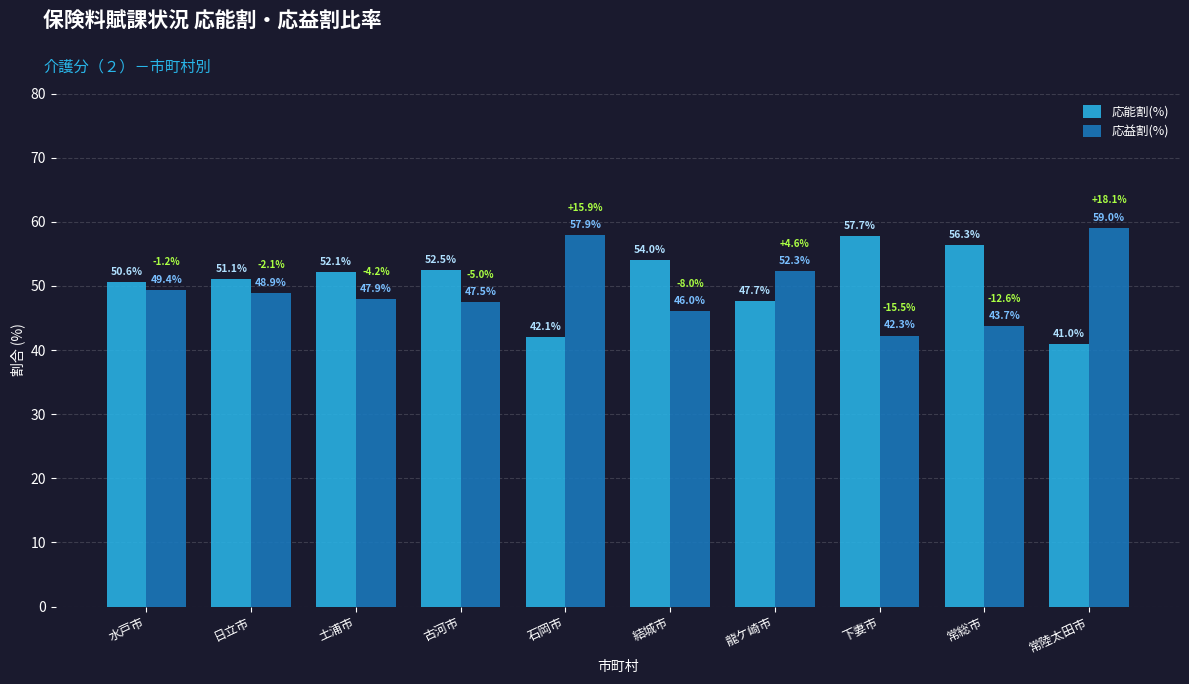

How many bars are there in each group?

2